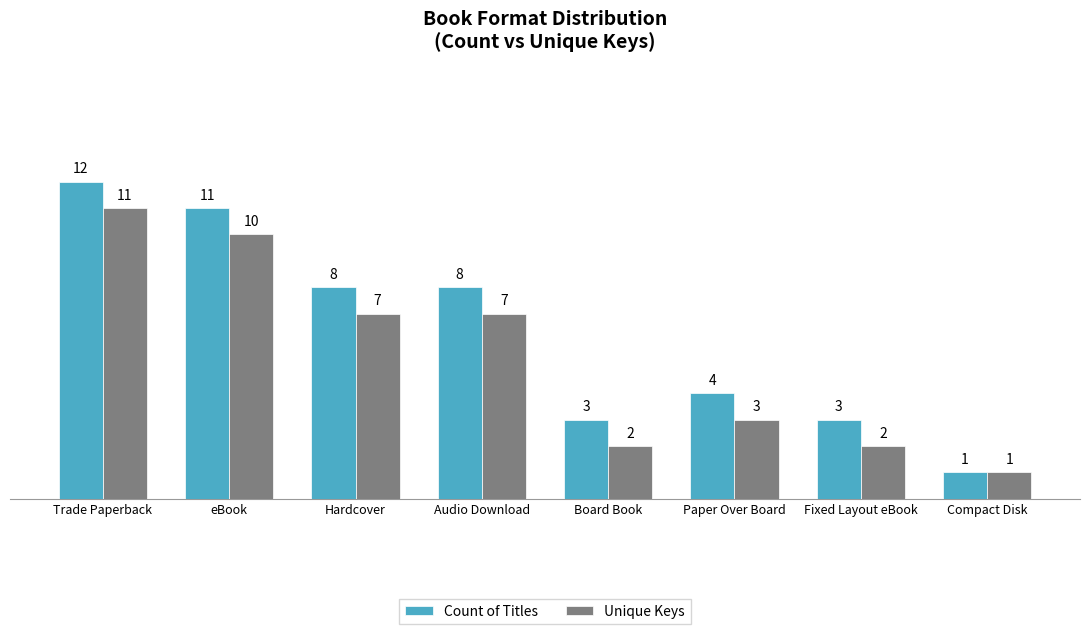

What is the sum of the Count of Titles values at Trade Paperback and Fixed Layout eBook?

15